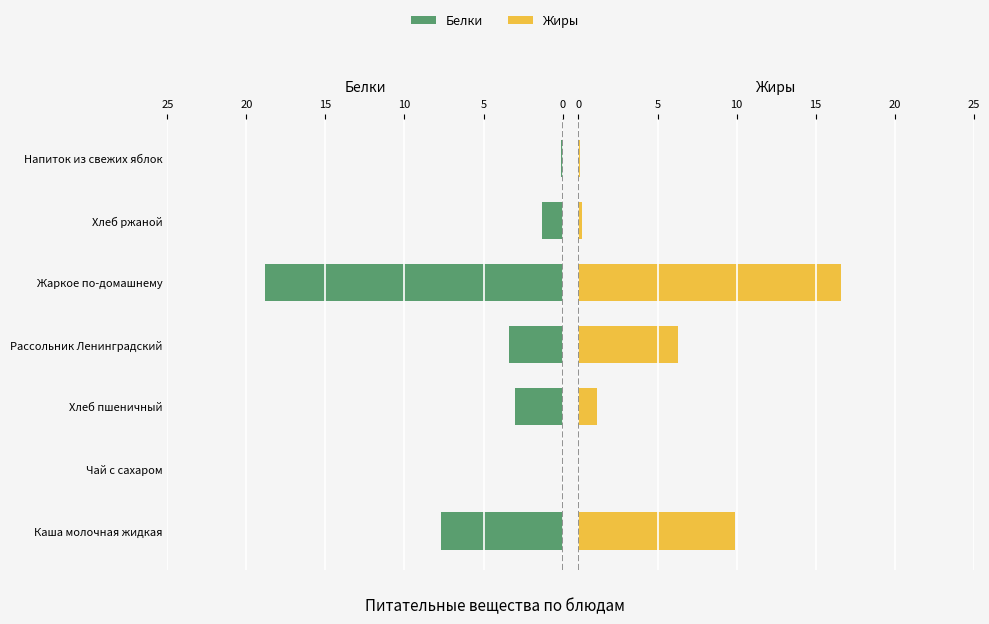

What position from the right is Рассольник Ленинградский?

4